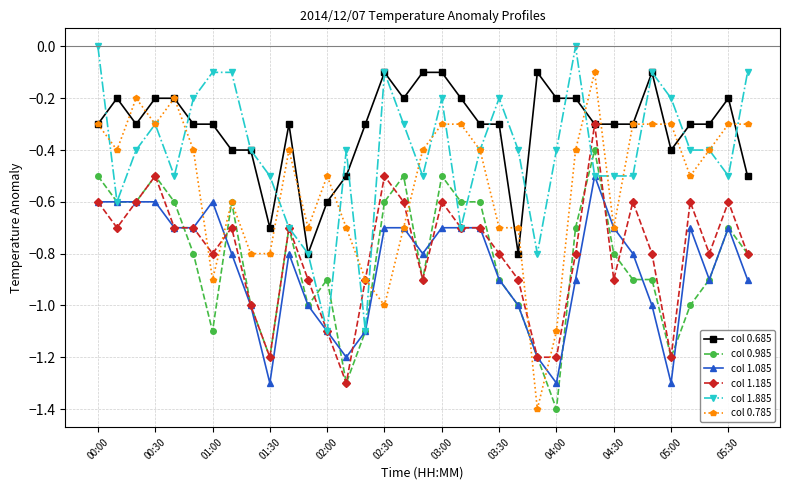

How many data points does each series have?

35